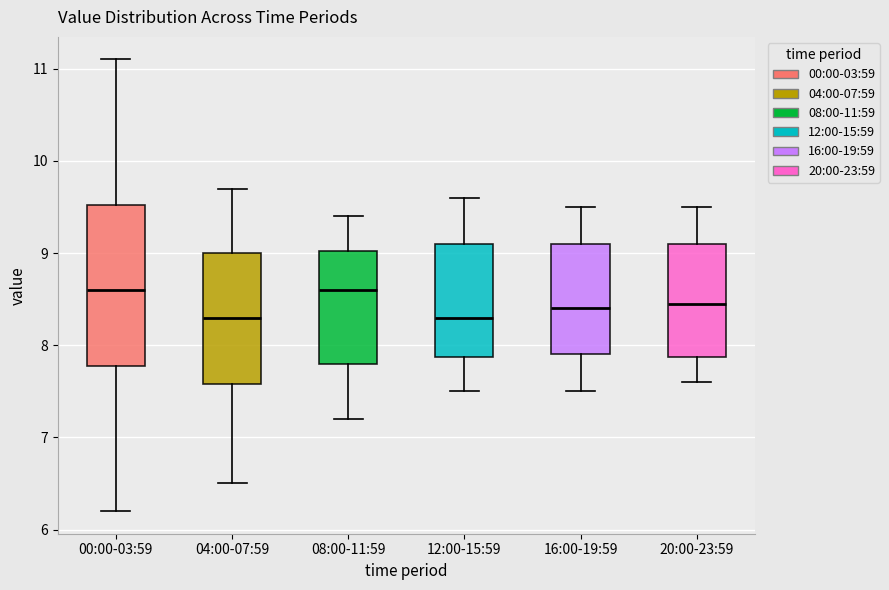

Where does the lower whisker of the box for 08:00-11:59 end on the y-axis? The values are not printed on the chart, so give them approximately, as read against the axis.

7.2